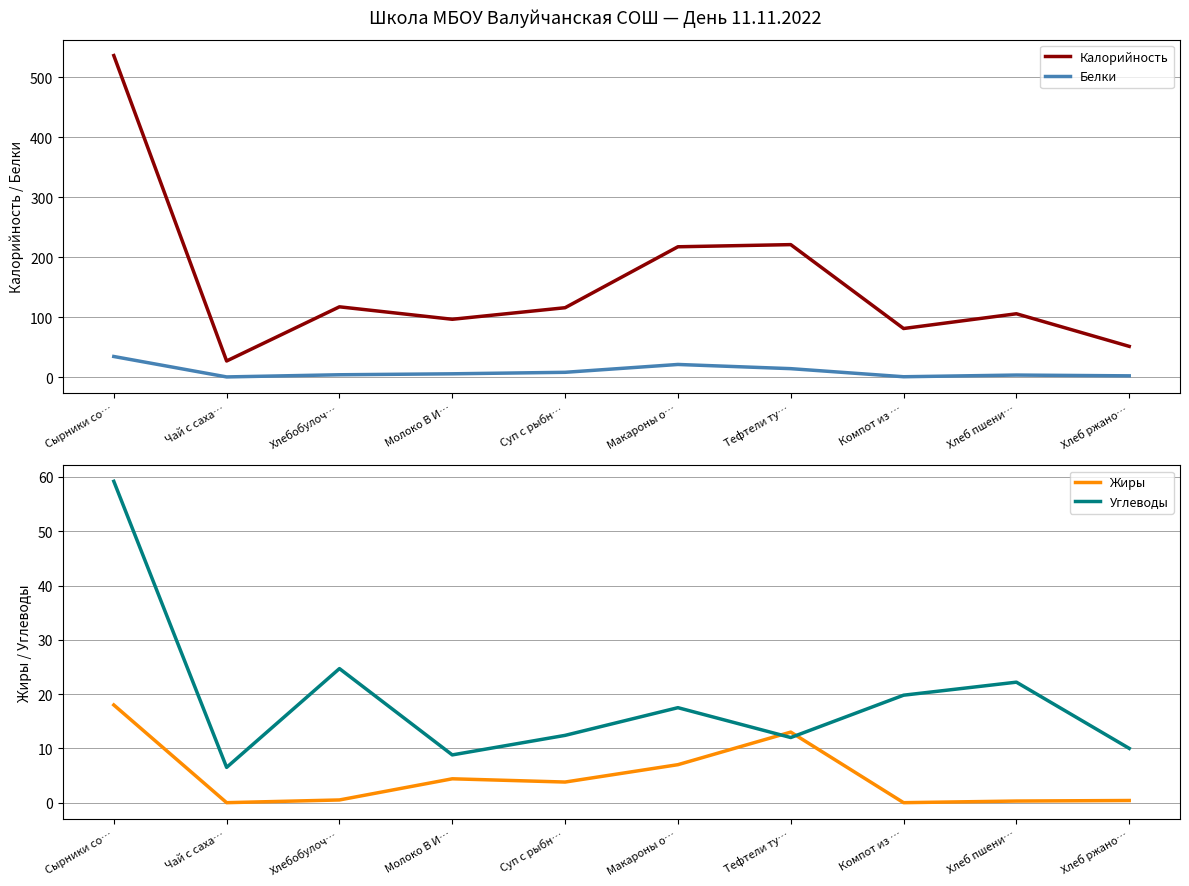

What is the difference between the Жиры values at Суп с рыбн… and Макароны о…?

3.2